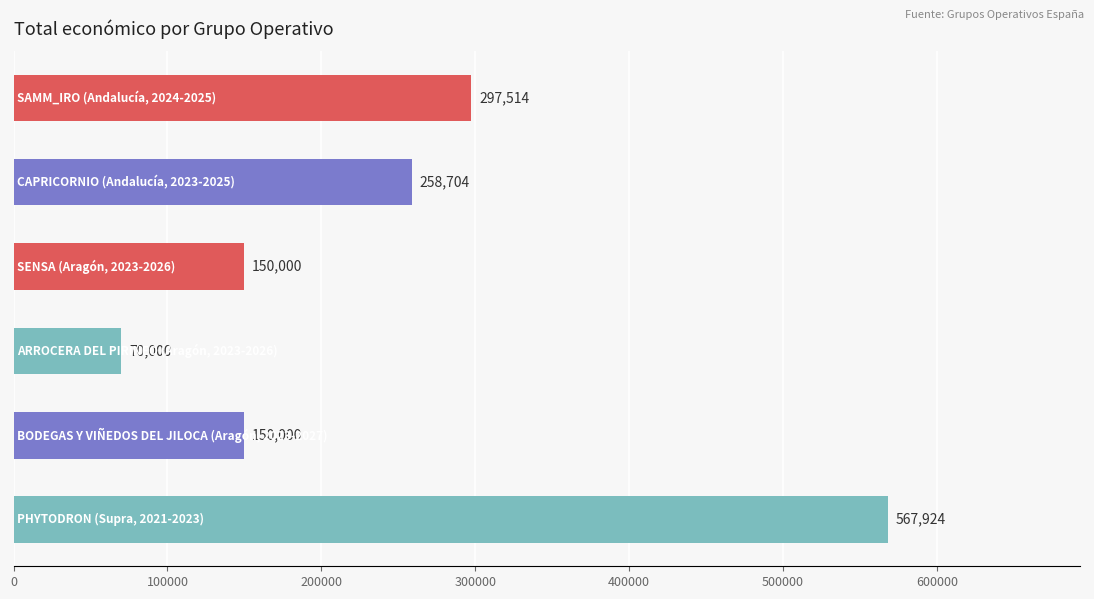

What is the minimum value shown in the chart?

70000